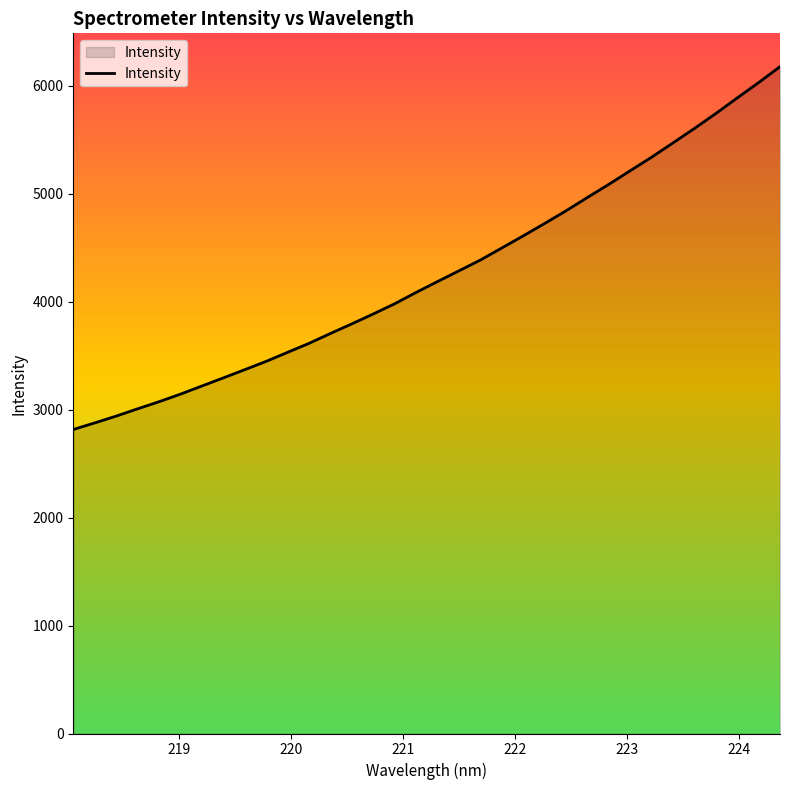

What is the minimum value shown in the chart?

2816.0